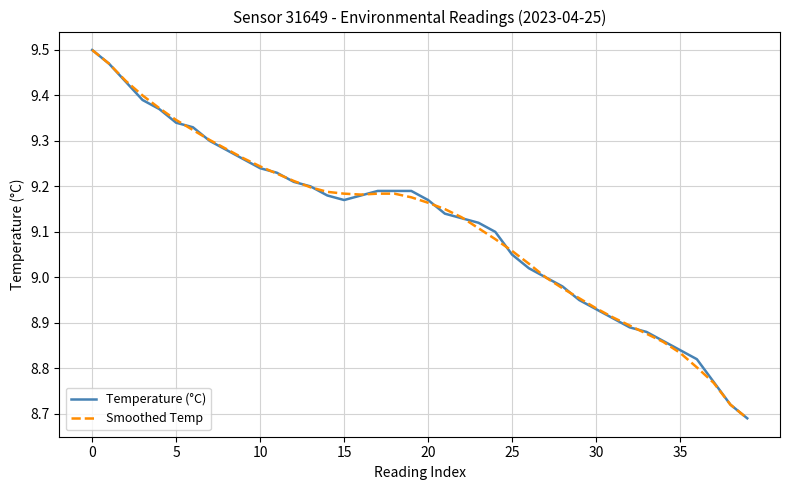

What is the difference between the maximum and second lowest values in the Smoothed Temp series?

0.8